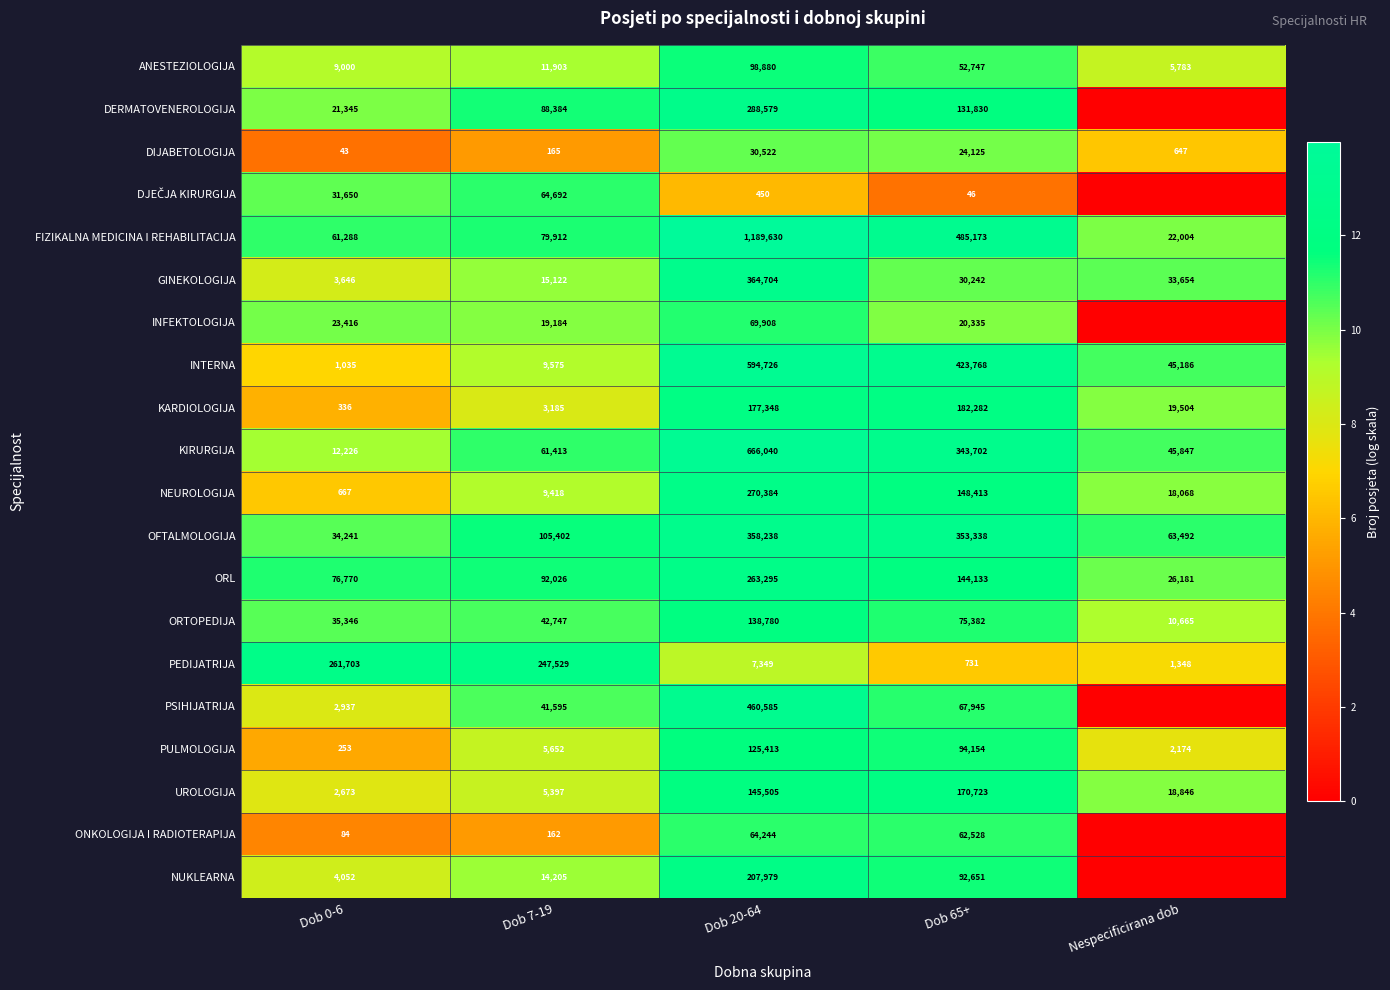

Which has a higher value, Dob 20-64 or Dob 65+?

Dob 20-64